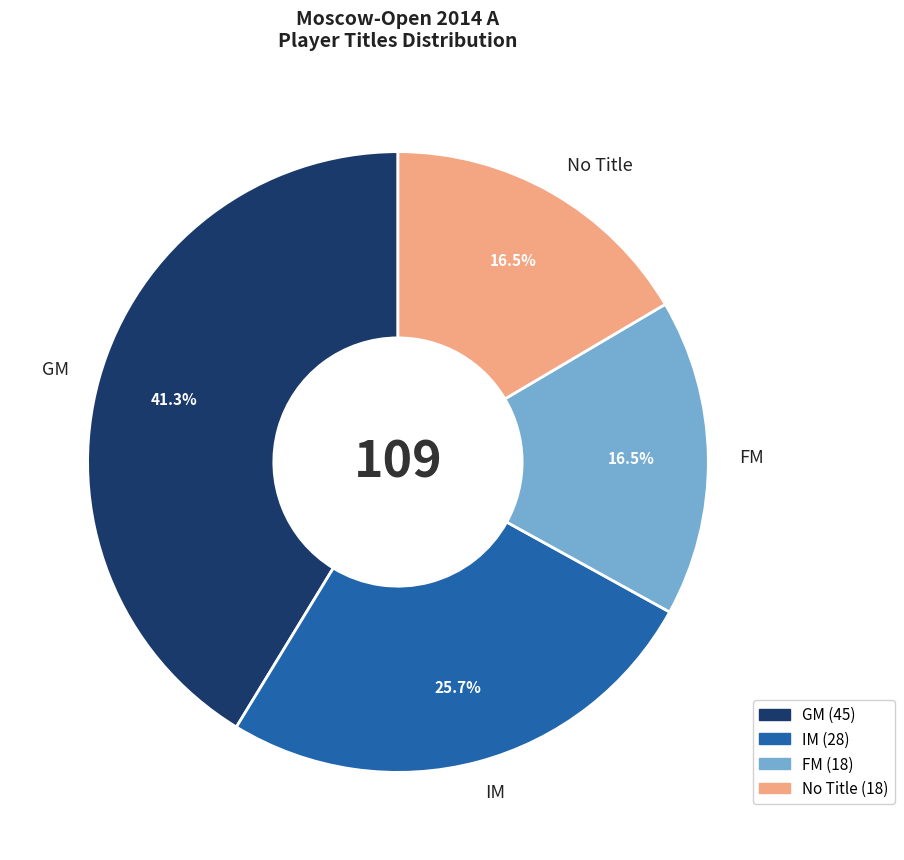

Combined, do No Title and GM account for over 50%?

Yes